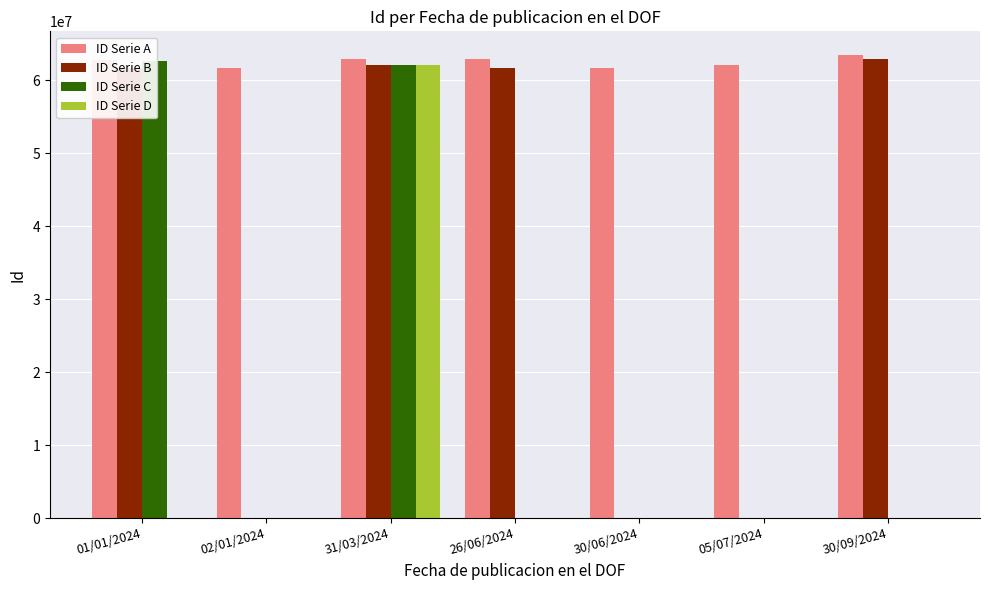

Is it true that ID Serie D equals 0 at 02/01/2024?

True